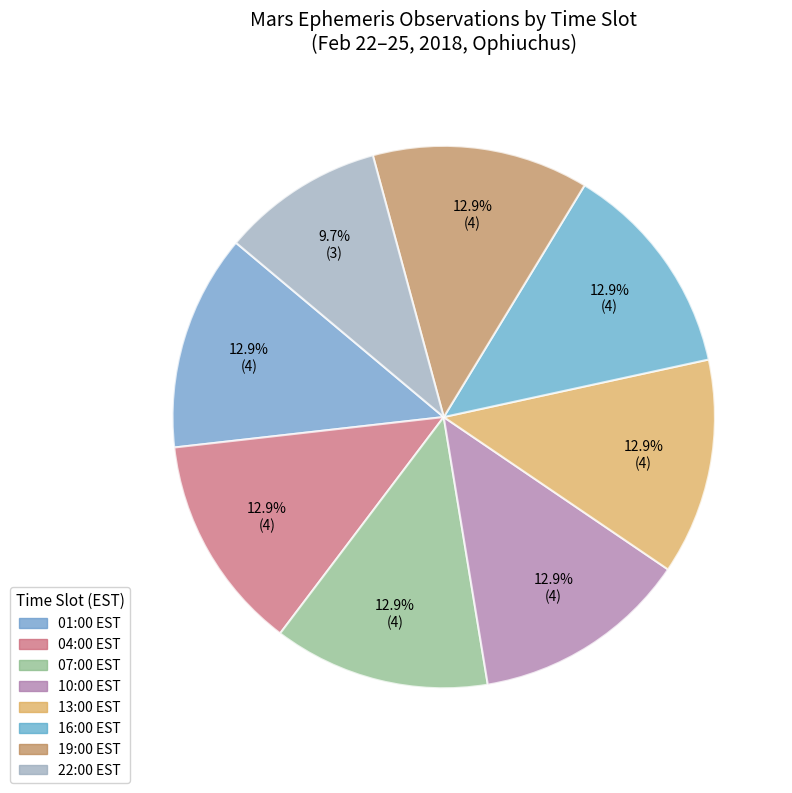

Is it true that 07:00 EST is 21% of the pie?

False